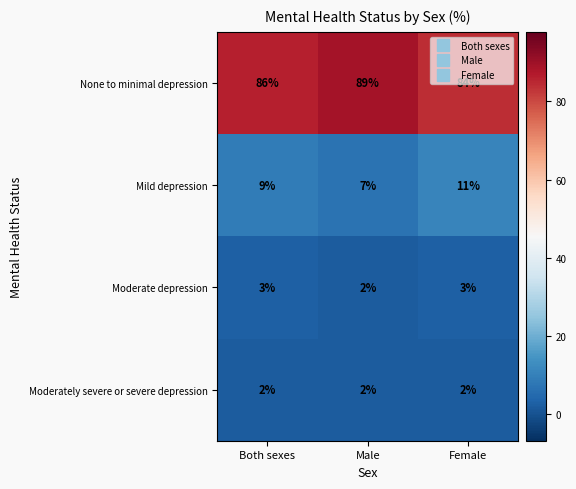

Between Male and Female, which series saw the biggest shift?

None to minimal depression